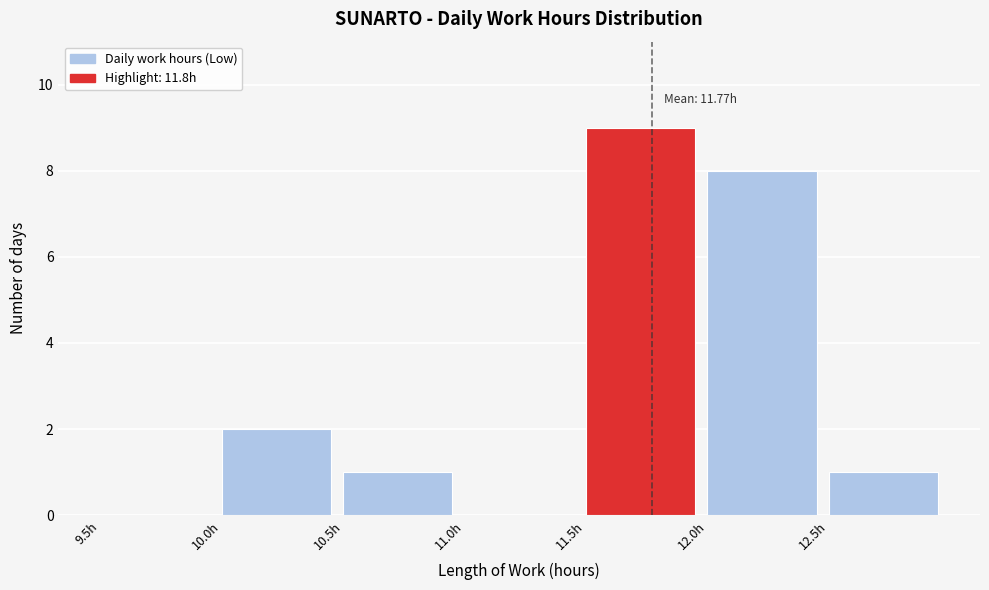

Which range on the x-axis has the tallest bar?

11.5 to 12.0